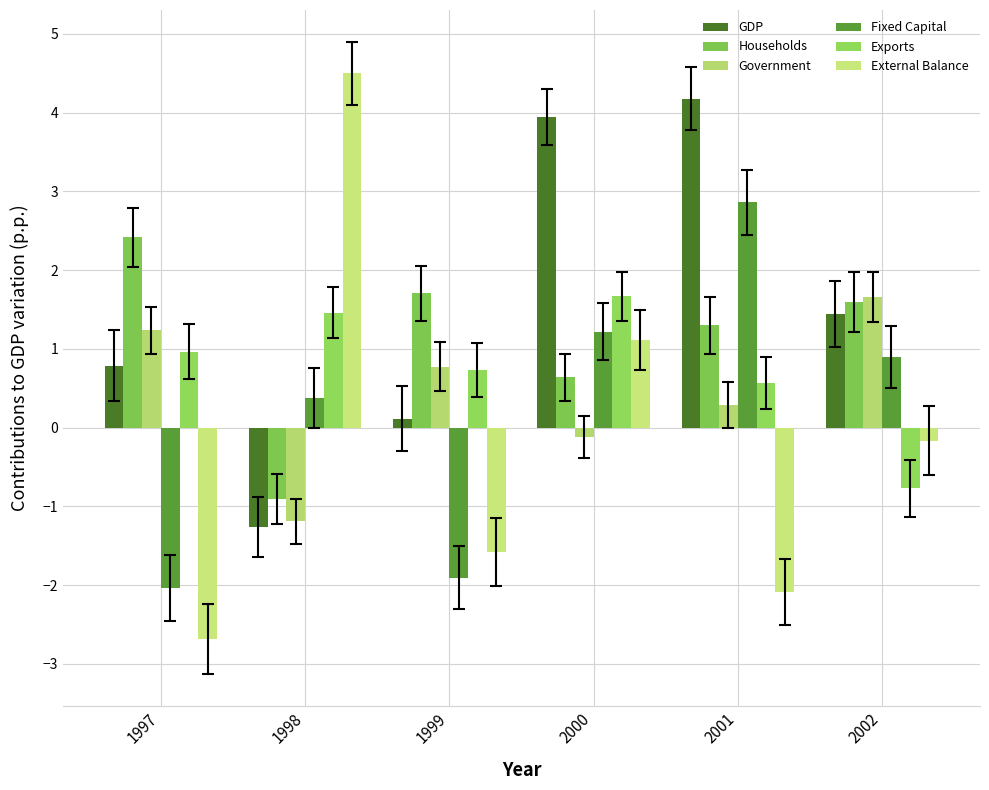

Where is External Balance nearest to the value 0?

2002